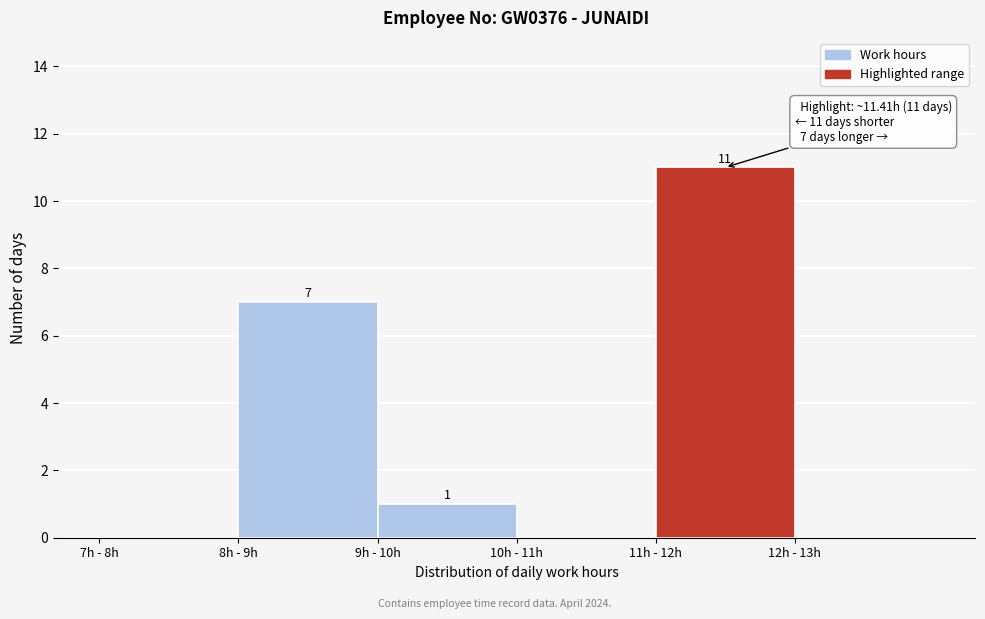

Reading left to right, extract all data points from this chart.

7h - 8h=0	8h - 9h=7	9h - 10h=1	10h - 11h=0	11h - 12h=11	12h - 13h=0